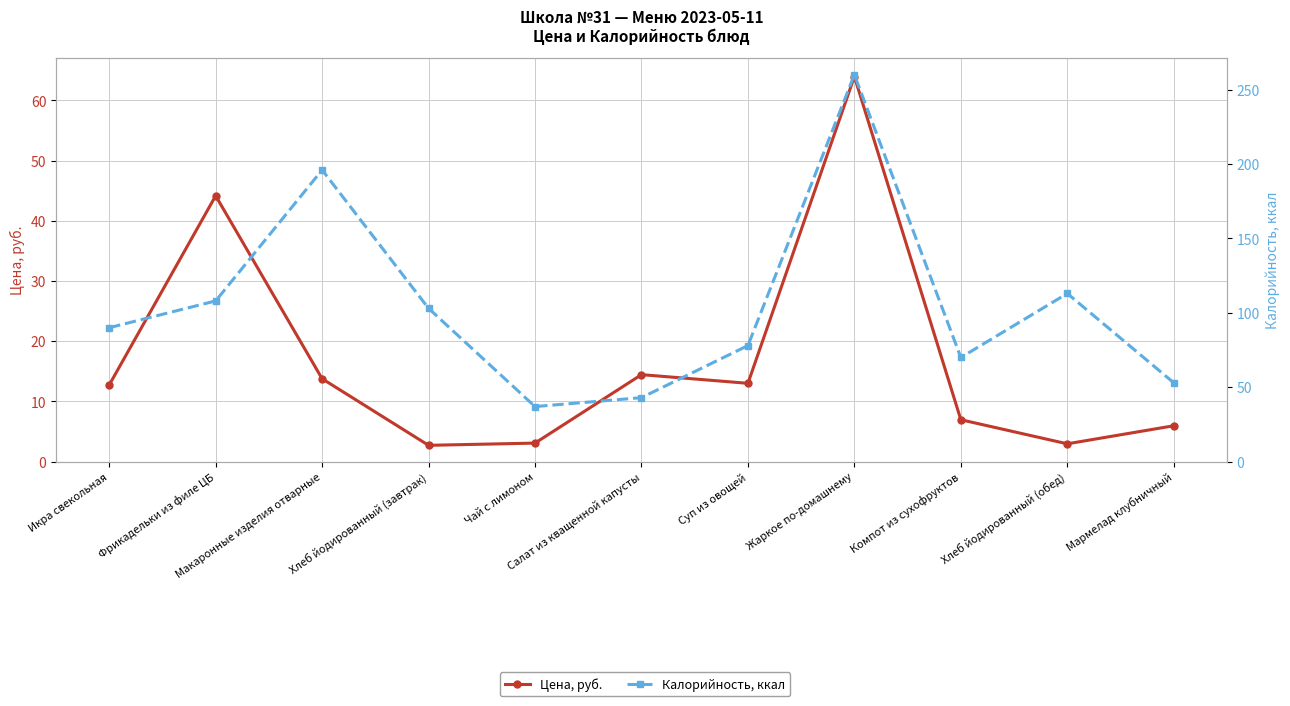

Which series has the widest spread of values?

Калорийность, ккал